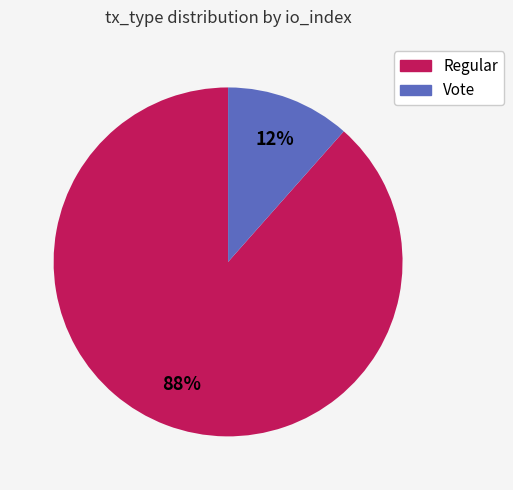

Which slice is the smallest?

Vote